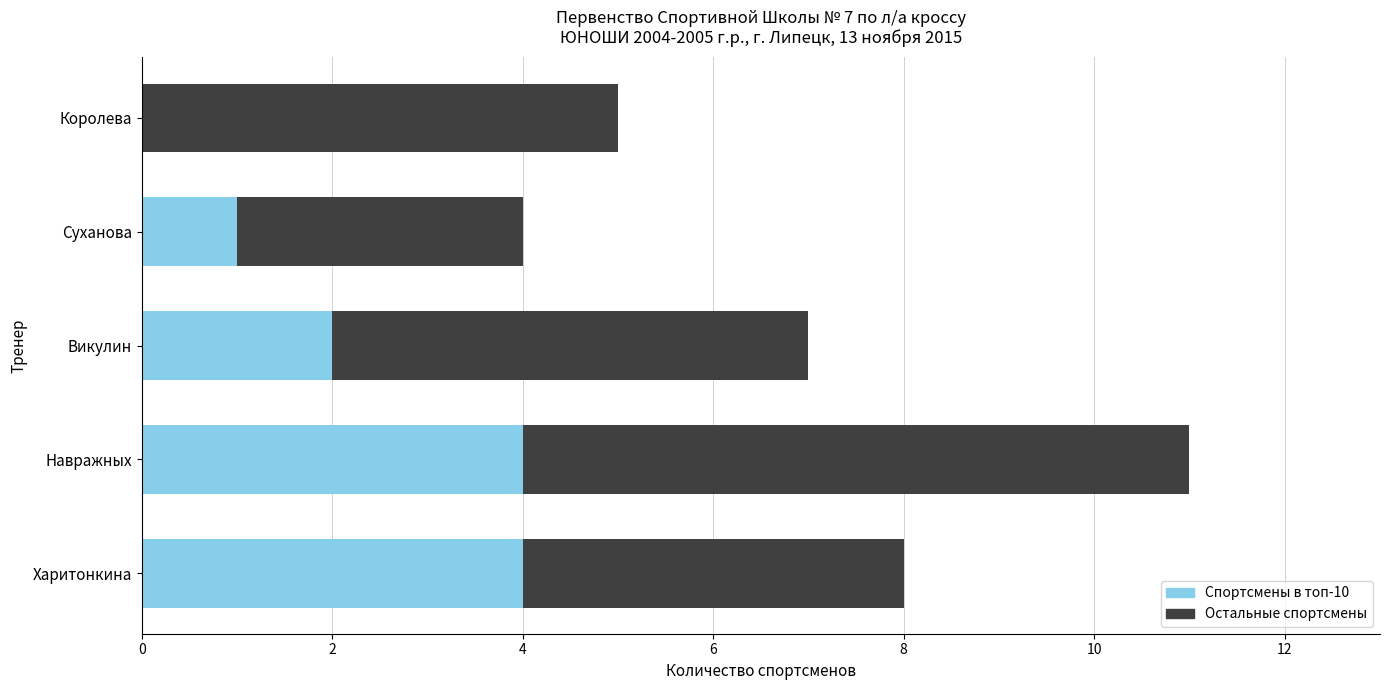

At which category is the sum across all series the highest?

Навражных